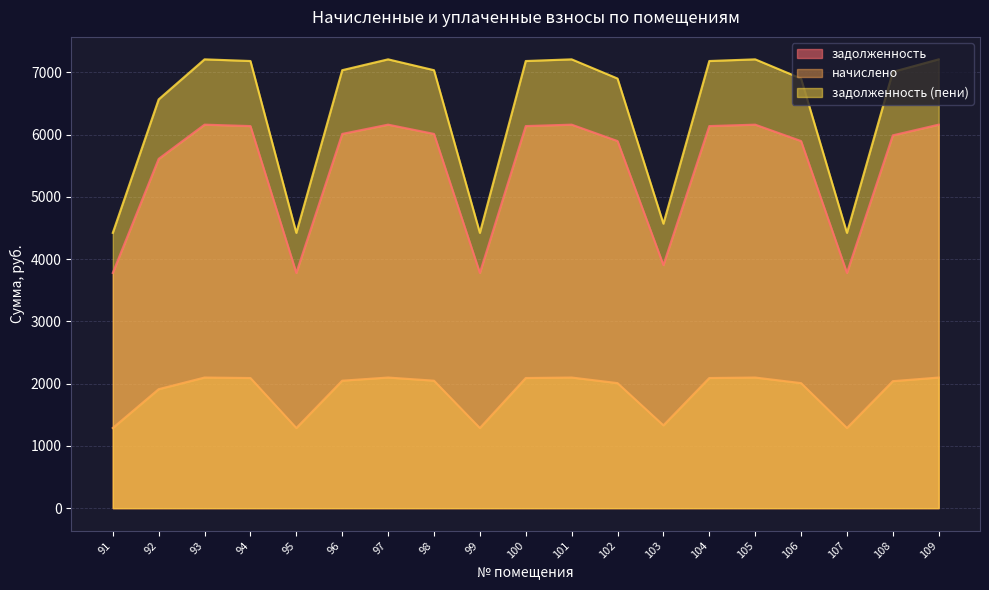

What is the difference between the maximum and minimum values in the задолженность (пени) series?

2787.4